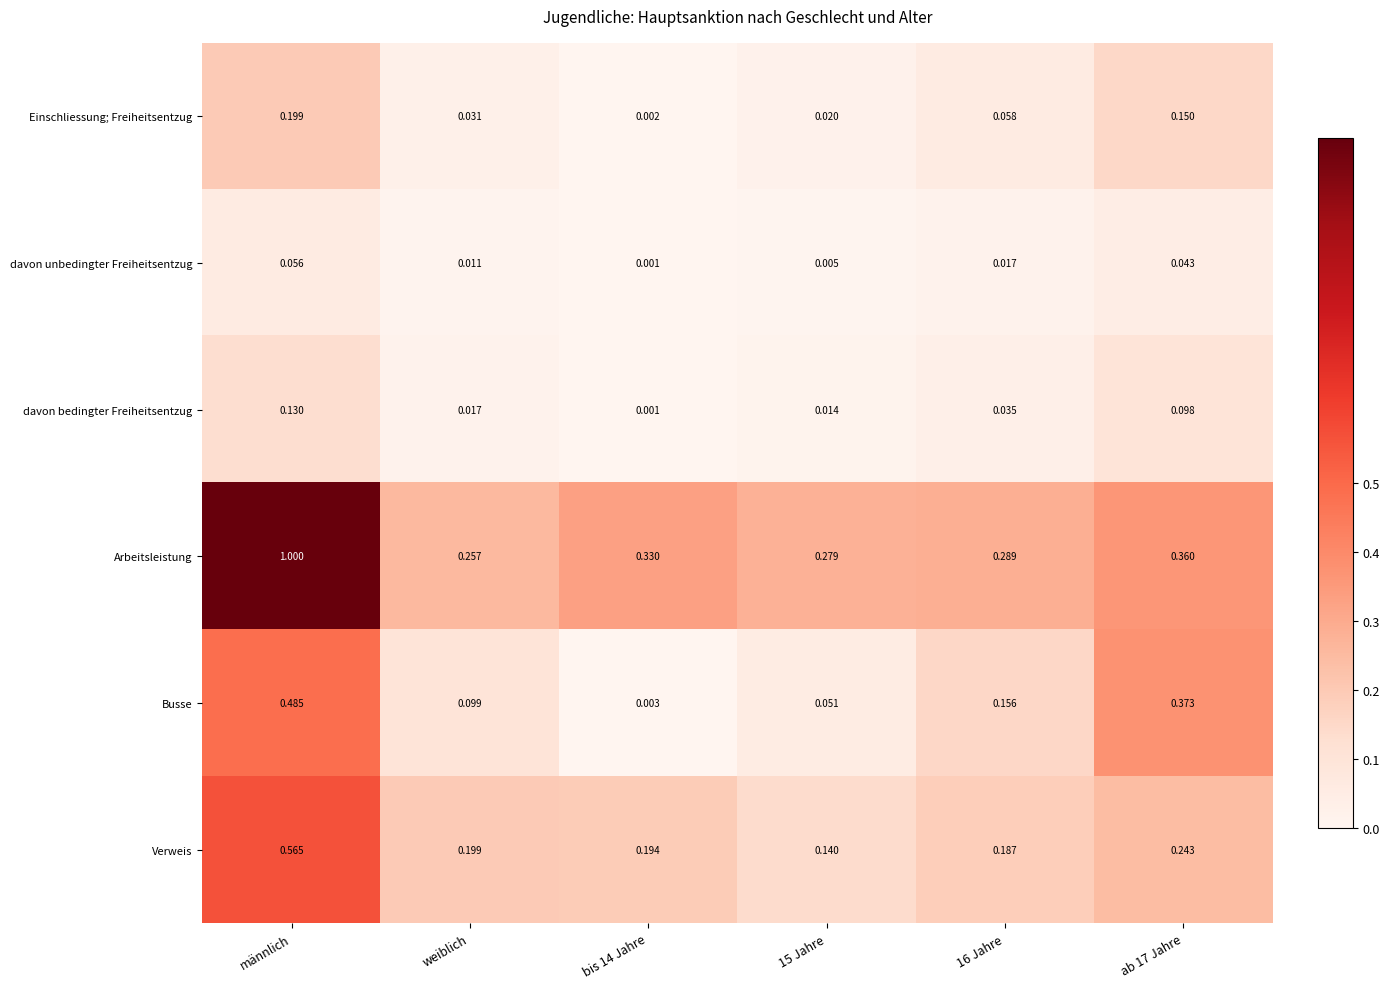

Which series has the largest total across all categories?

Arbeitsleistung